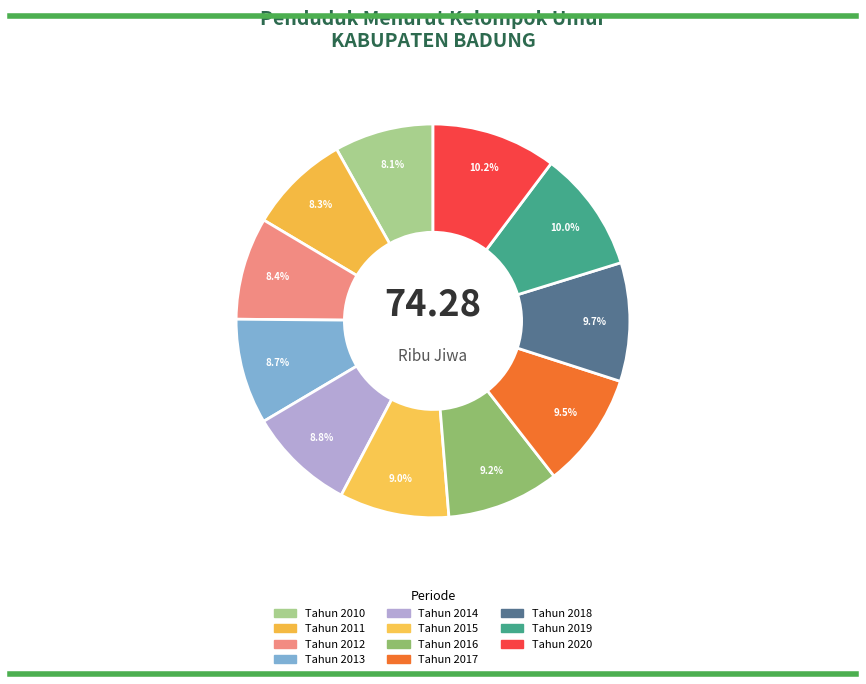

What is the ratio of the value at Tahun 2018 to the value at Tahun 2016?

1.1